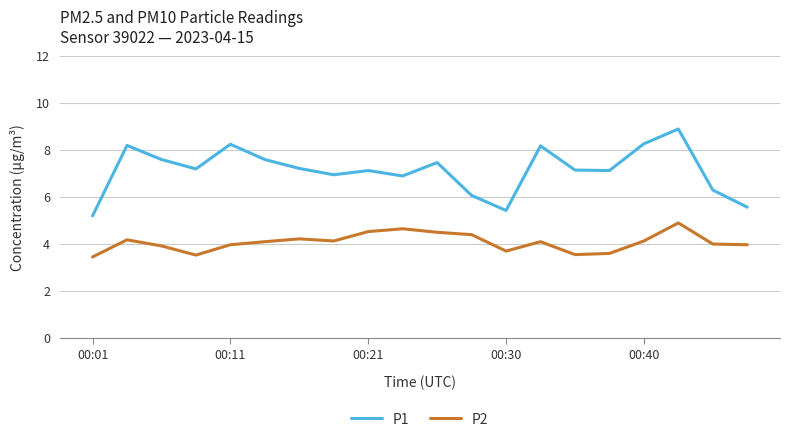

Which series has the largest total across all categories?

P1